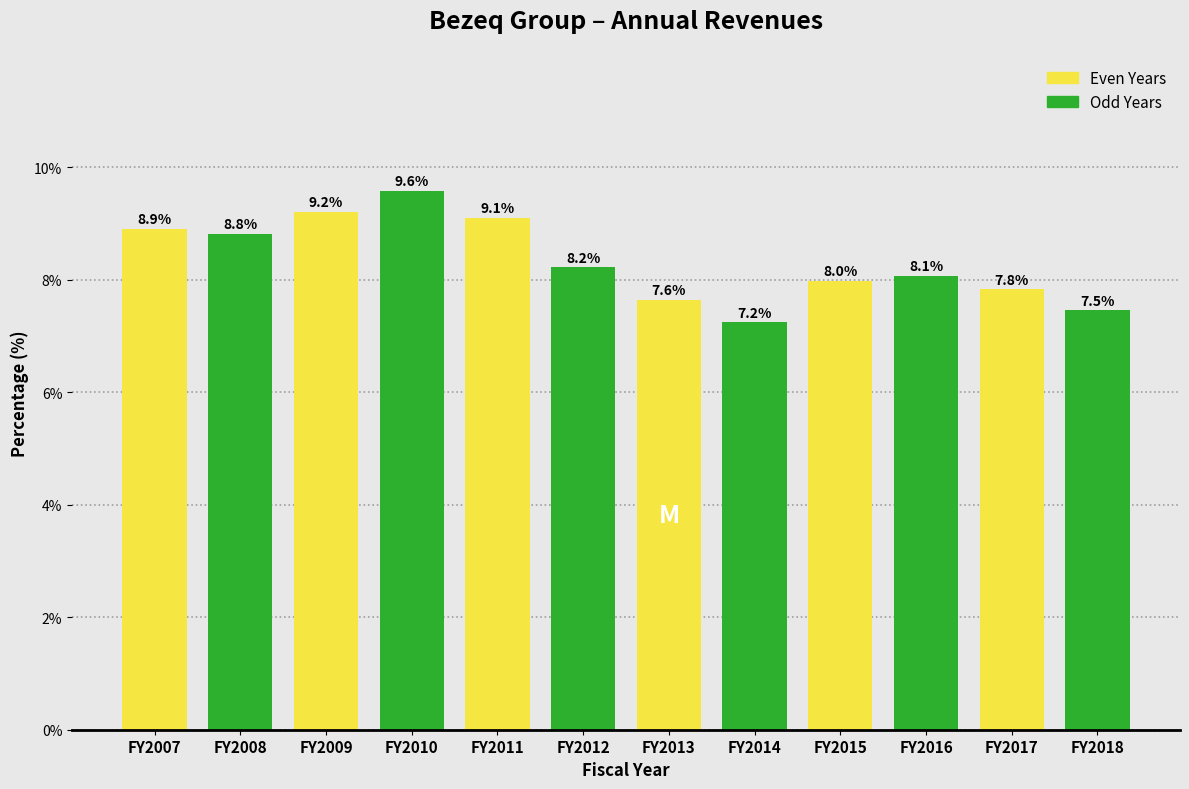

Reading right to left, list all the values displayed in this chart.

FY2018=7.5	FY2017=7.8	FY2016=8.1	FY2015=8.0	FY2014=7.2	FY2013=7.6	FY2012=8.2	FY2011=9.1	FY2010=9.6	FY2009=9.2	FY2008=8.8	FY2007=8.9